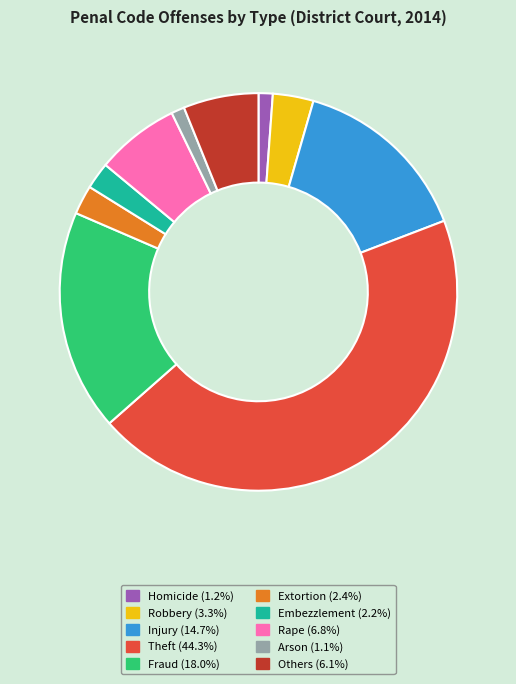

What is the largest slice in the pie chart?

Theft